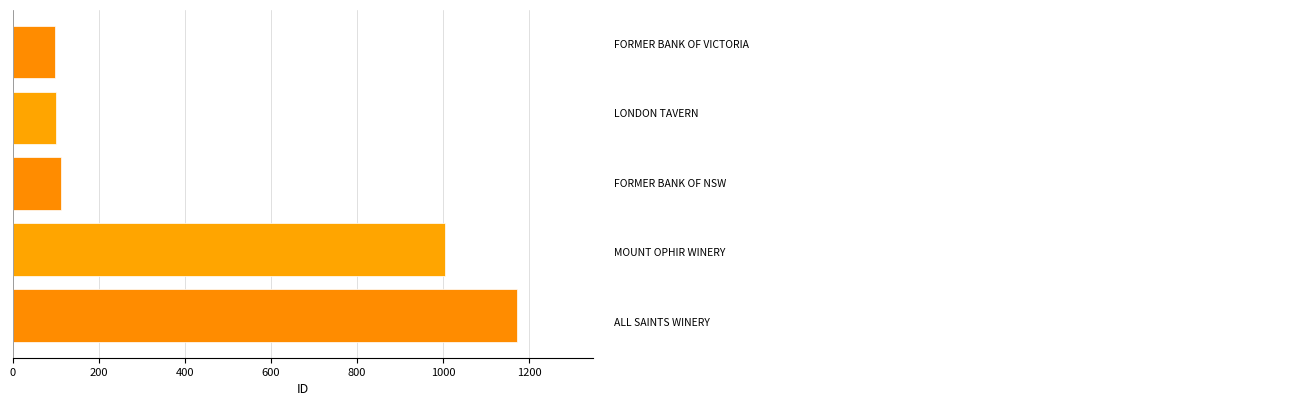

What is the maximum value shown in the chart?

1173